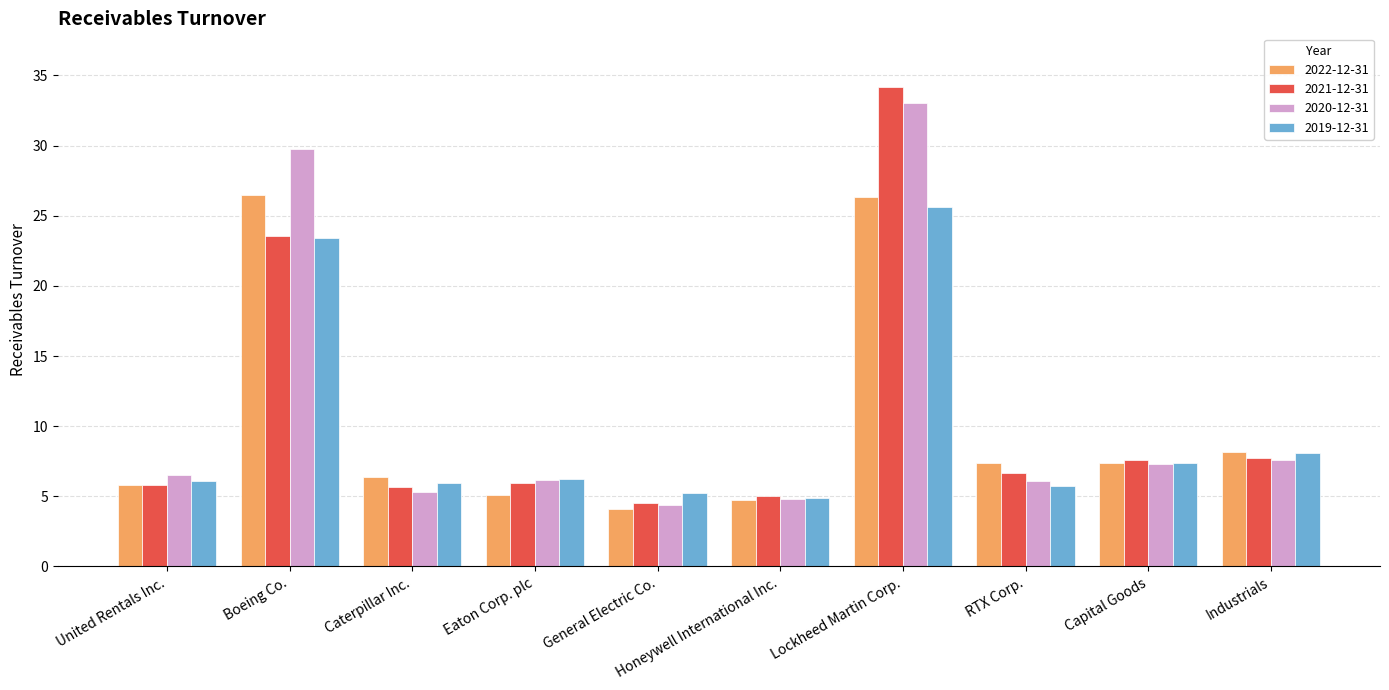

At which label does 2020-12-31 first exceed 6?

United Rentals Inc.